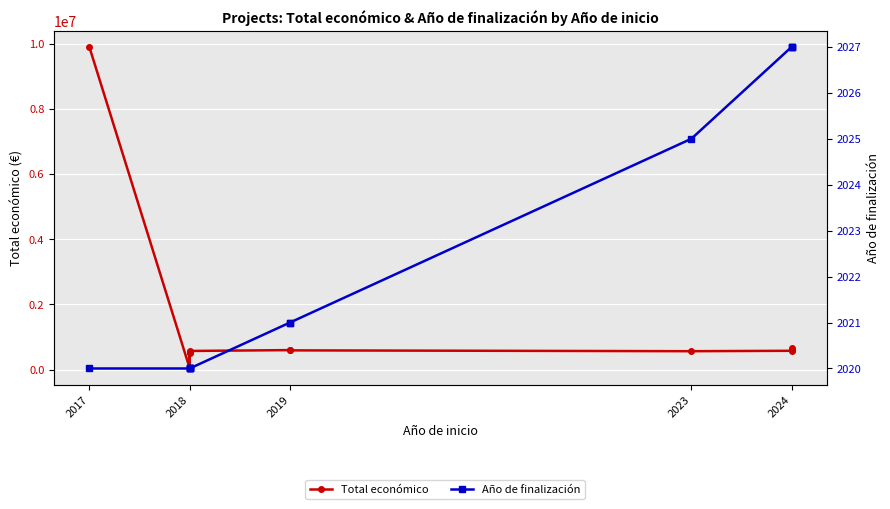

What are all the series names shown in the legend?

Total económico, Año de finalización